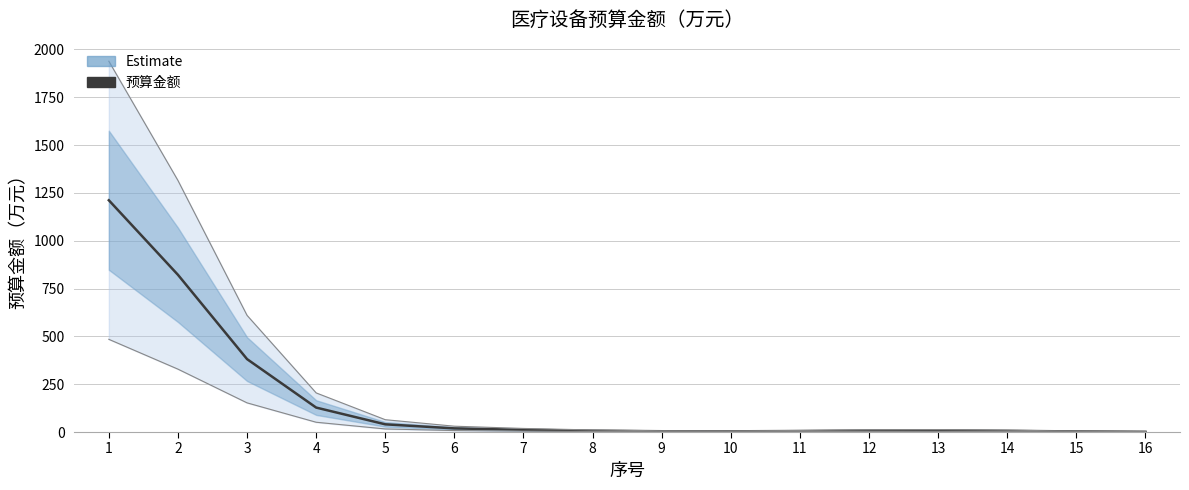

What is the average value?

166.1